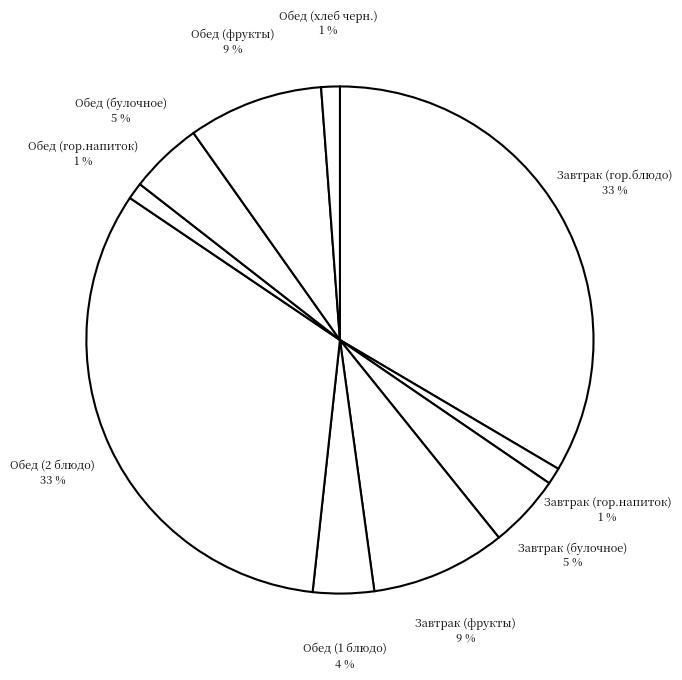

To the nearest percent, what is the difference between the Обед (булочное) and Завтрак (гор.напиток) slice percentages?

4%